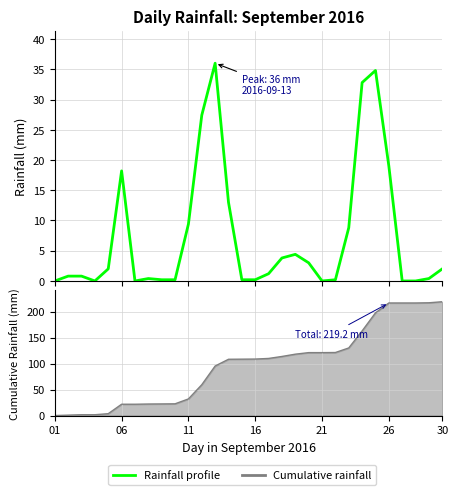

What is the value of the 19th point from the left?

4.4